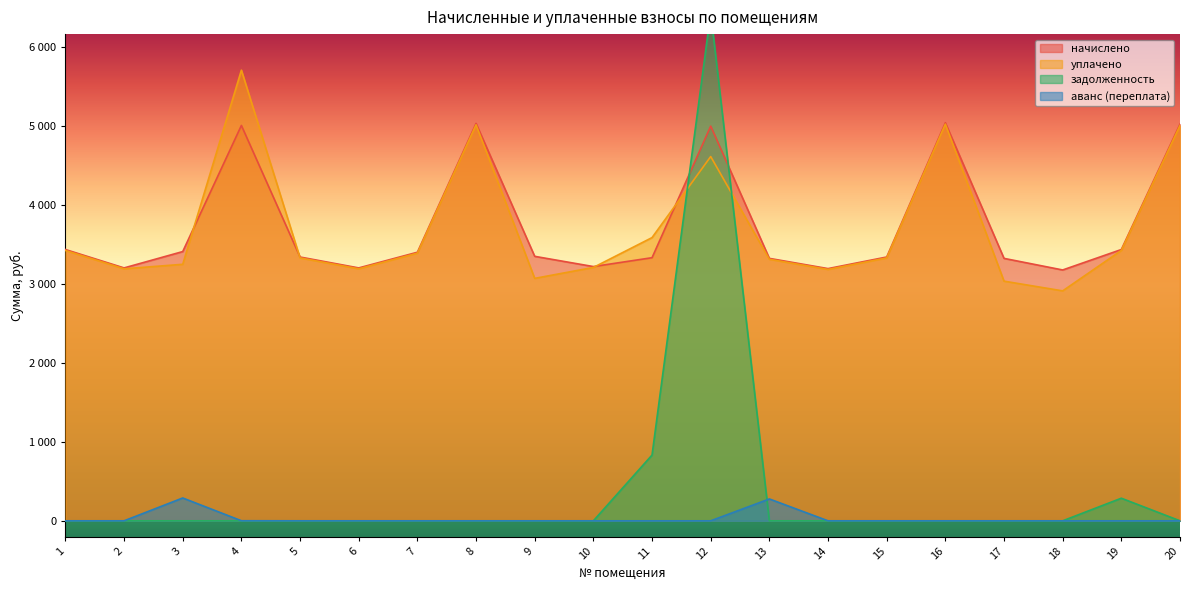

In уплачено, how many points are higher than both neighbors (excluding endpoints)?

4